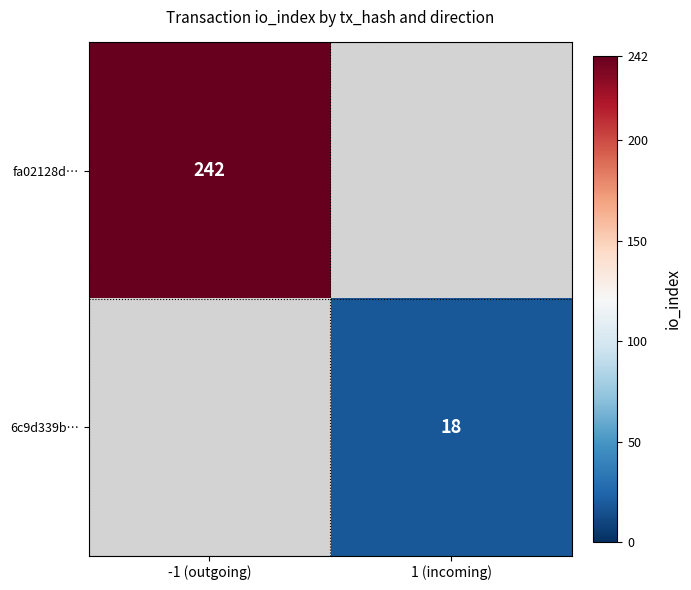

Is the value of fa02128d… at -1 (outgoing) greater than the value of 6c9d339b… at 1 (incoming)?

Yes